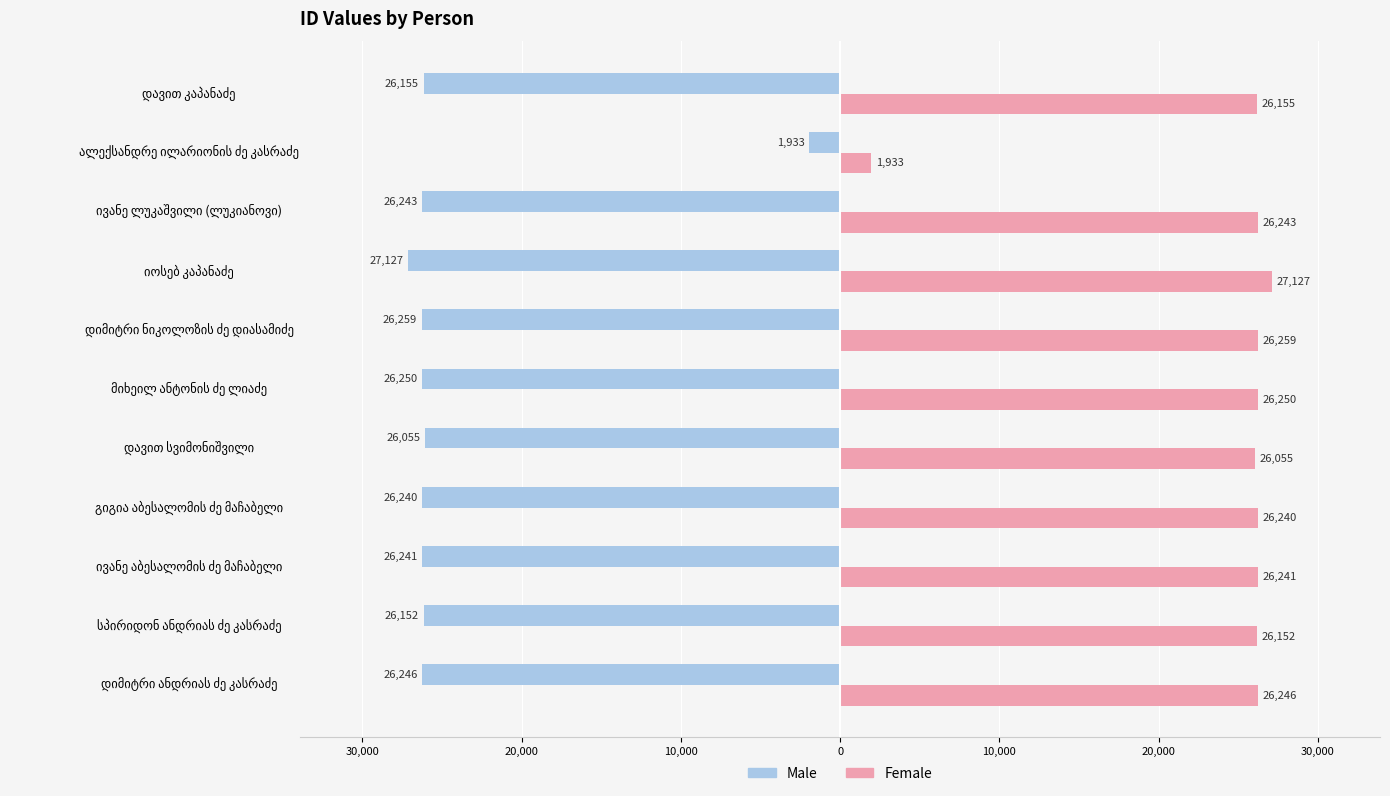

What are all the series names shown in the legend?

Male, Female